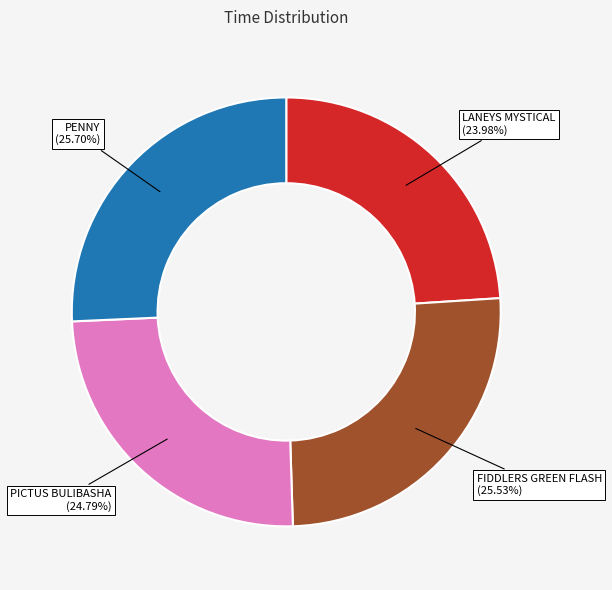

True or false: FIDDLERS GREEN FLASH accounts for 40% of the total.

False